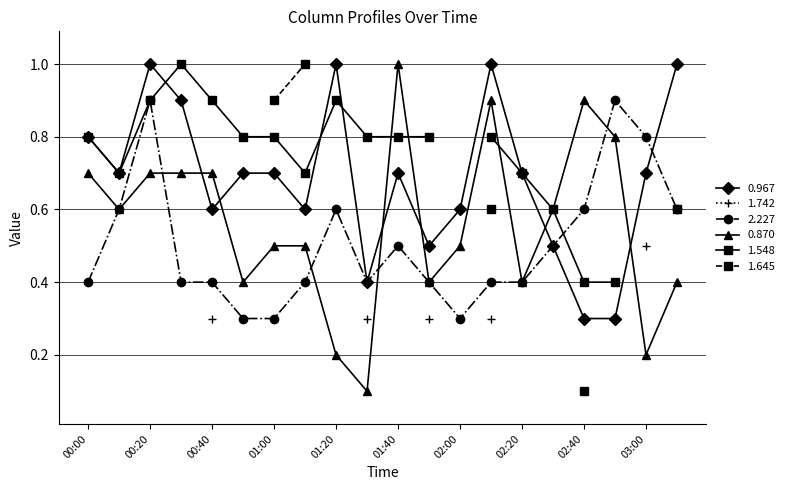

Where is the first local maximum for 0.870?

01:40